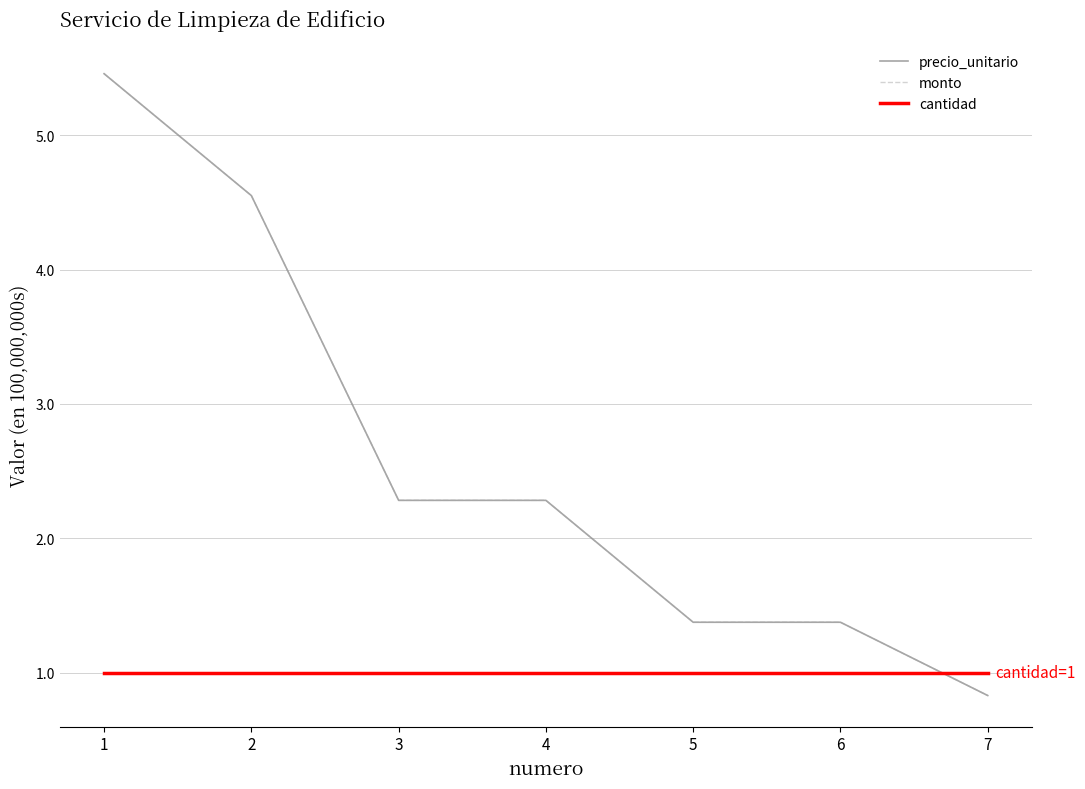

True or false: cantidad has more than 1 interior local peaks.

False